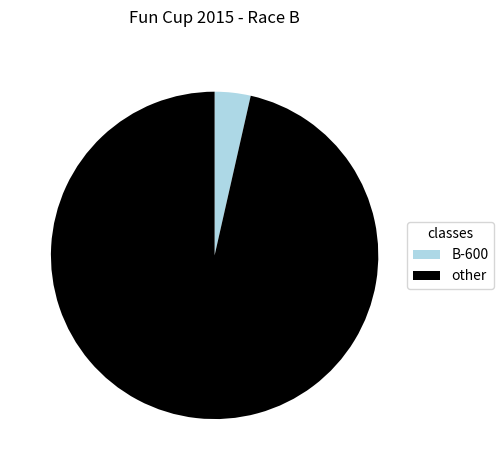

The B-600 slice represents 4% of the pie. True or false?

True